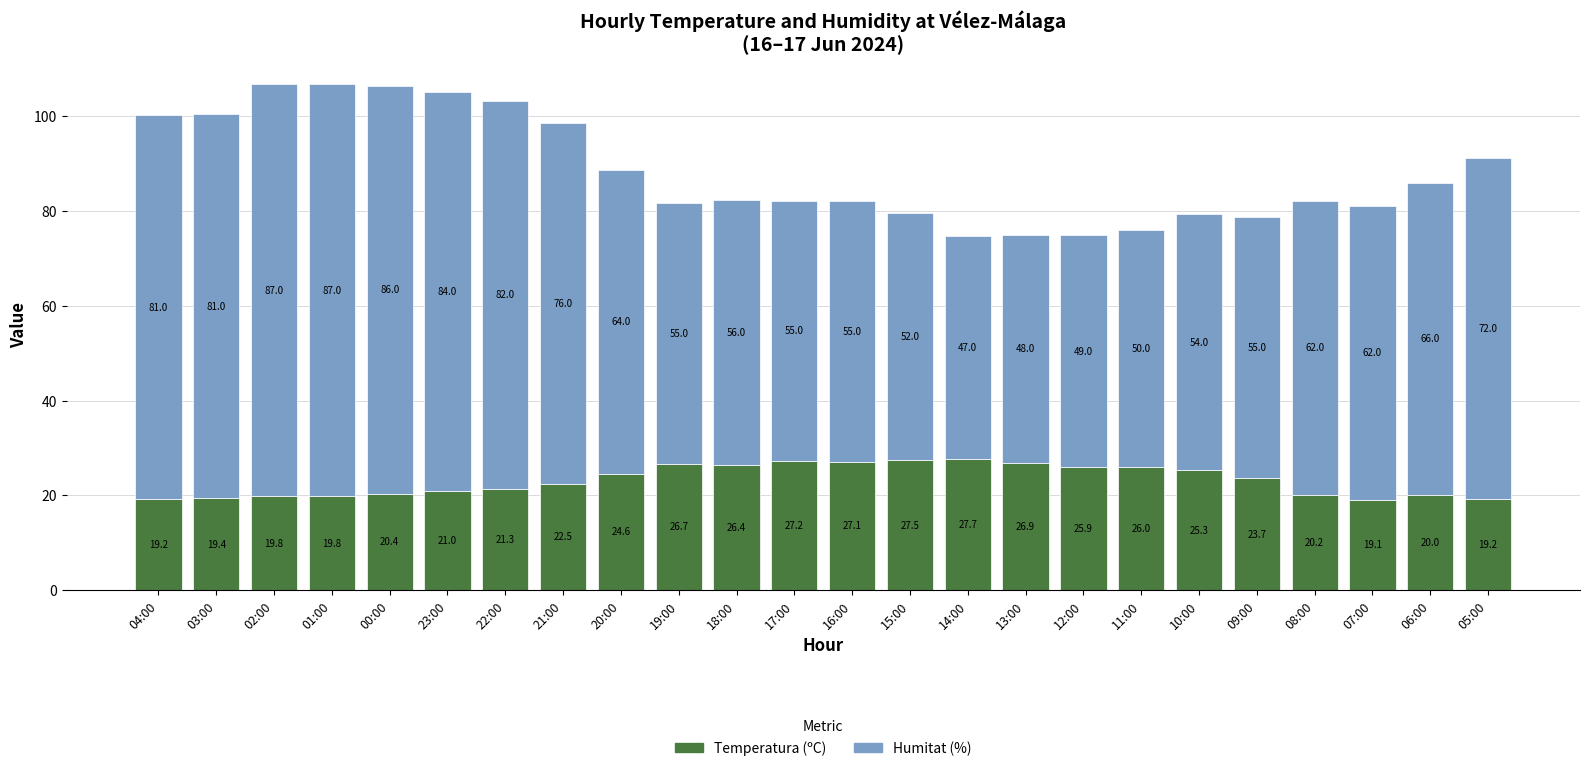

At which label does Temperatura (ºC) reach its minimum?

07:00